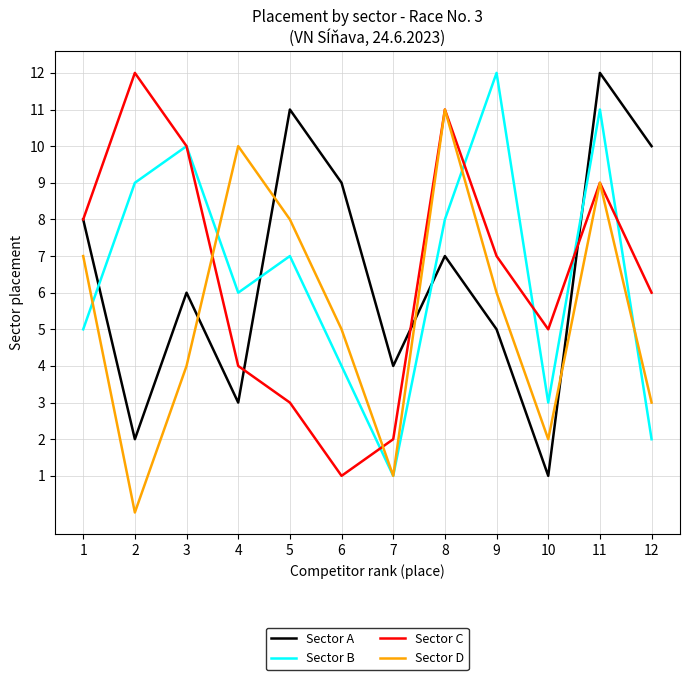

Is it true that Sector A equals 6 at 3?

True